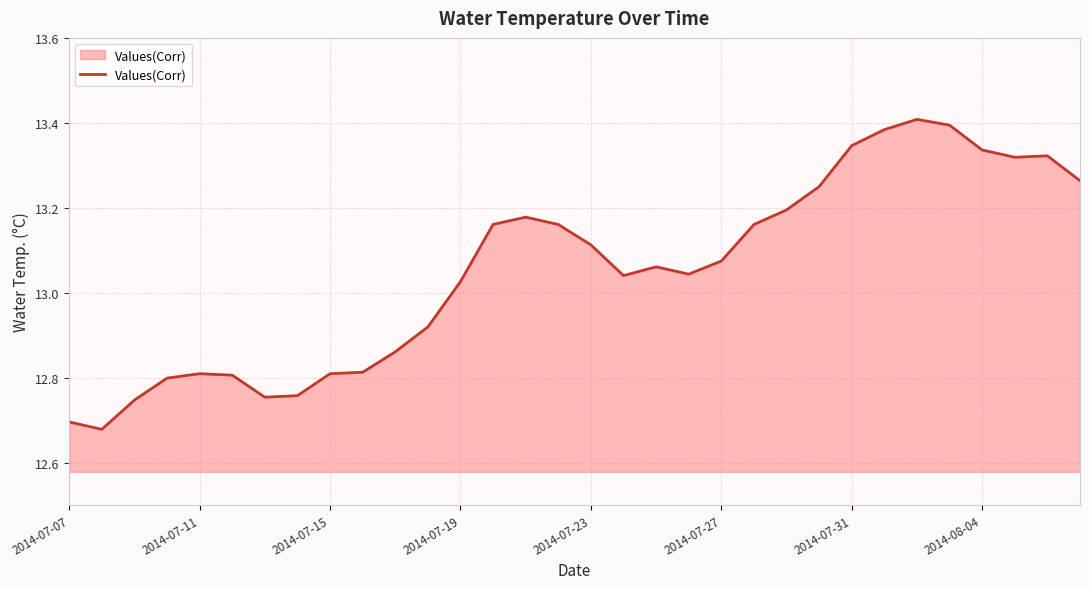

Count the number of values greater than 13.

20